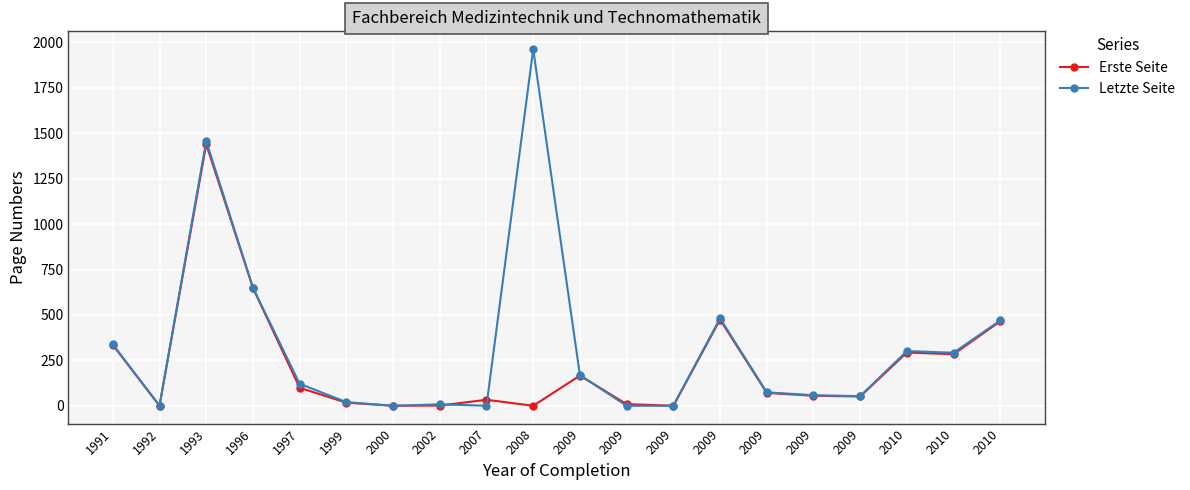

At 2009, list the series in order from largest to smallest.

Letzte Seite, Erste Seite